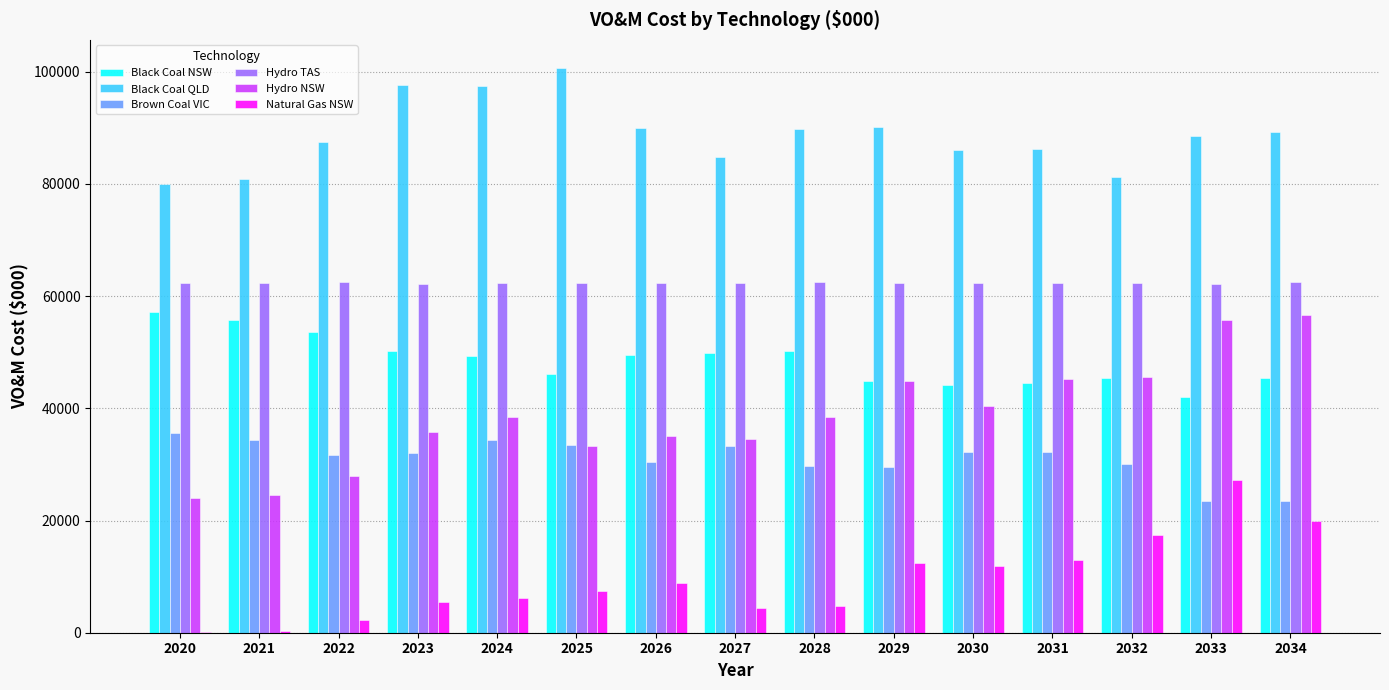

What is the highest value of the Brown Coal VIC series?

35618.5